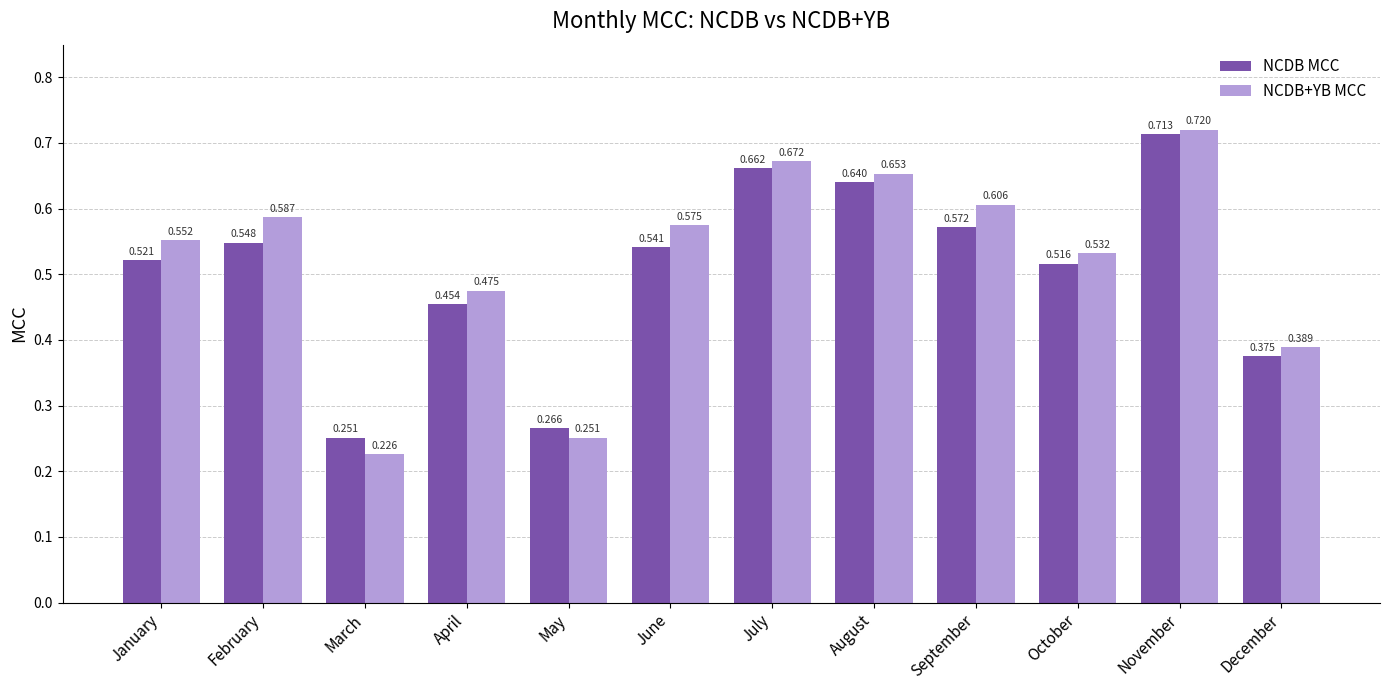

At which category is the sum across all series the highest?

November